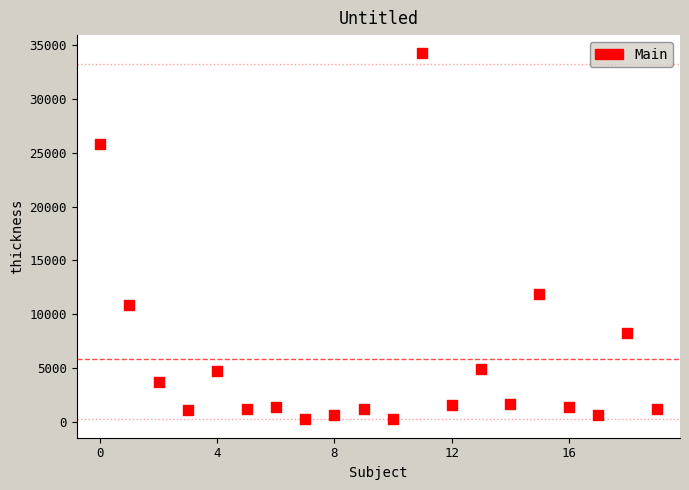

What is the range of Y values (max minus min)?

33969.7